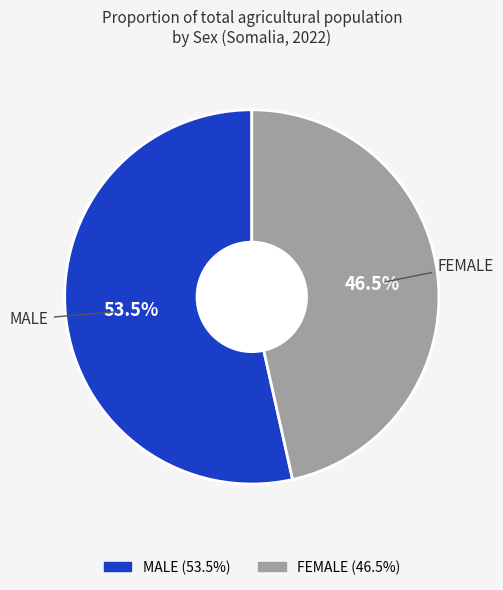

Combined, what portion of the pie is FEMALE and MALE?

100.0%